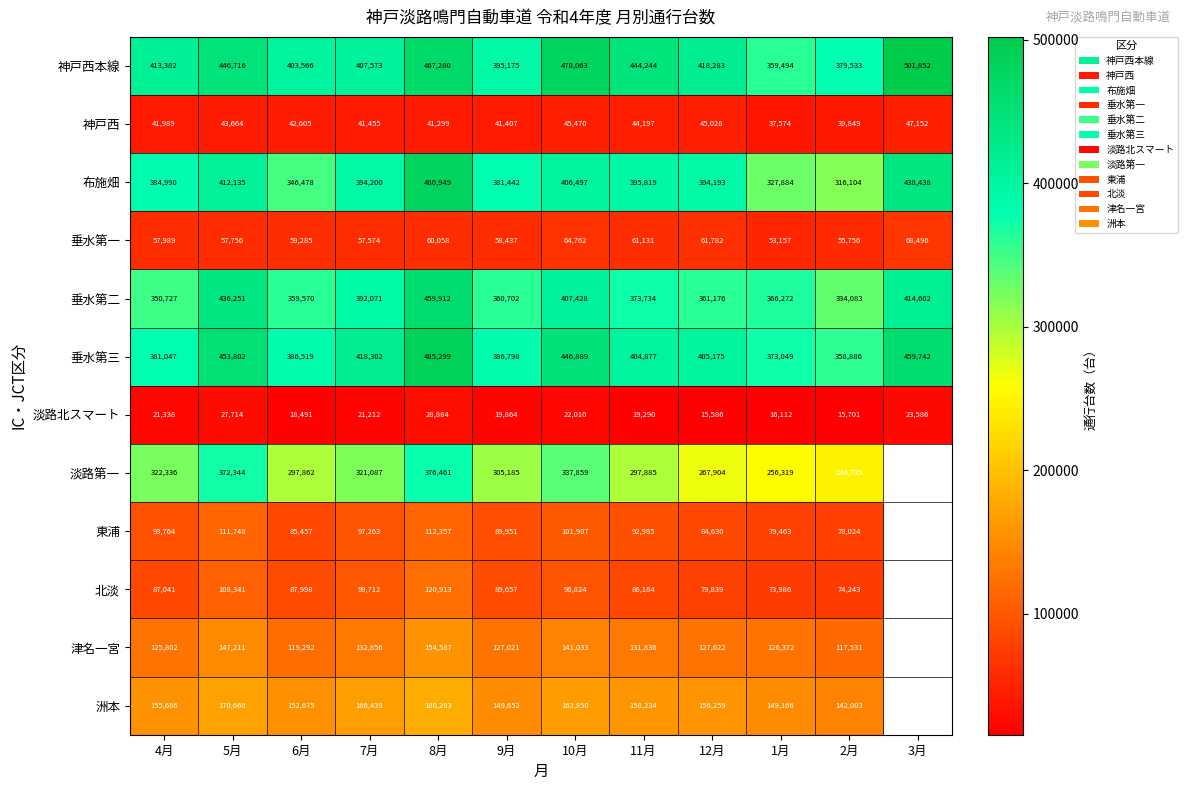

Rank the series at 2月 from lowest to highest value.

淡路北スマート, 神戸西, 垂水第一, 北淡, 東浦, 津名一宮, 洲本, 淡路第一, 布施畑, 垂水第二, 垂水第三, 神戸西本線